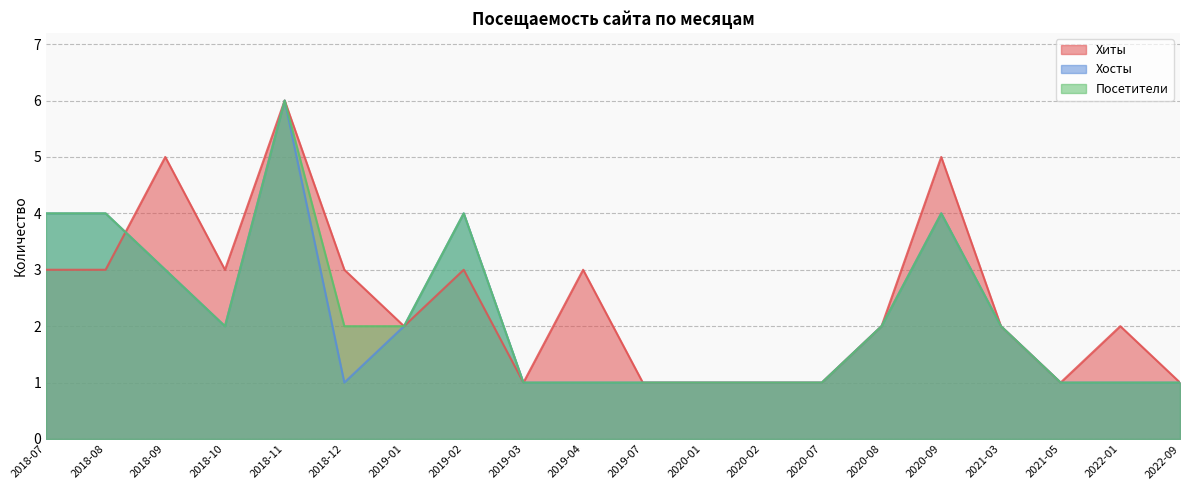

Which series has the largest total across all categories?

Хиты